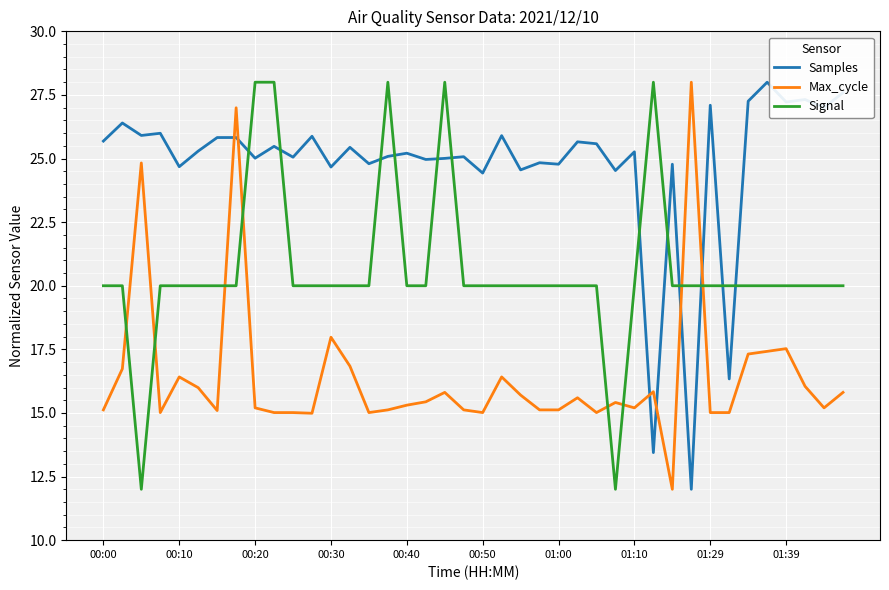

What is the difference between the maximum and minimum values in the Signal series?

16.0